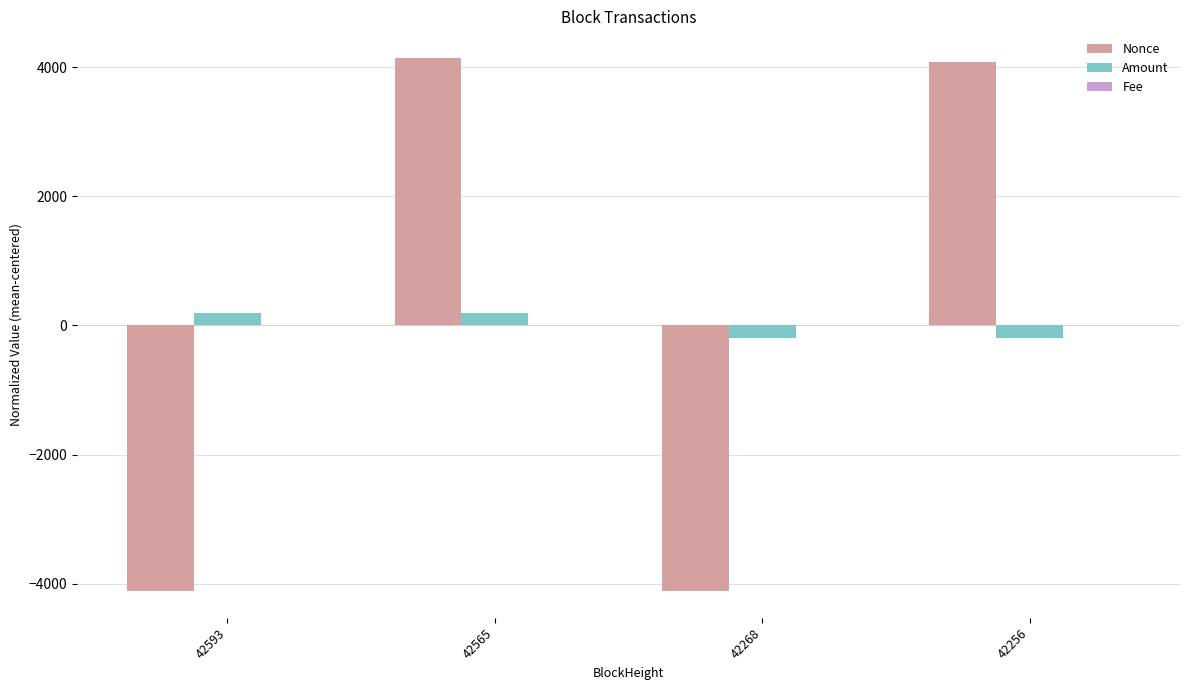

Which series changed the most between 42565 and 42268?

Nonce